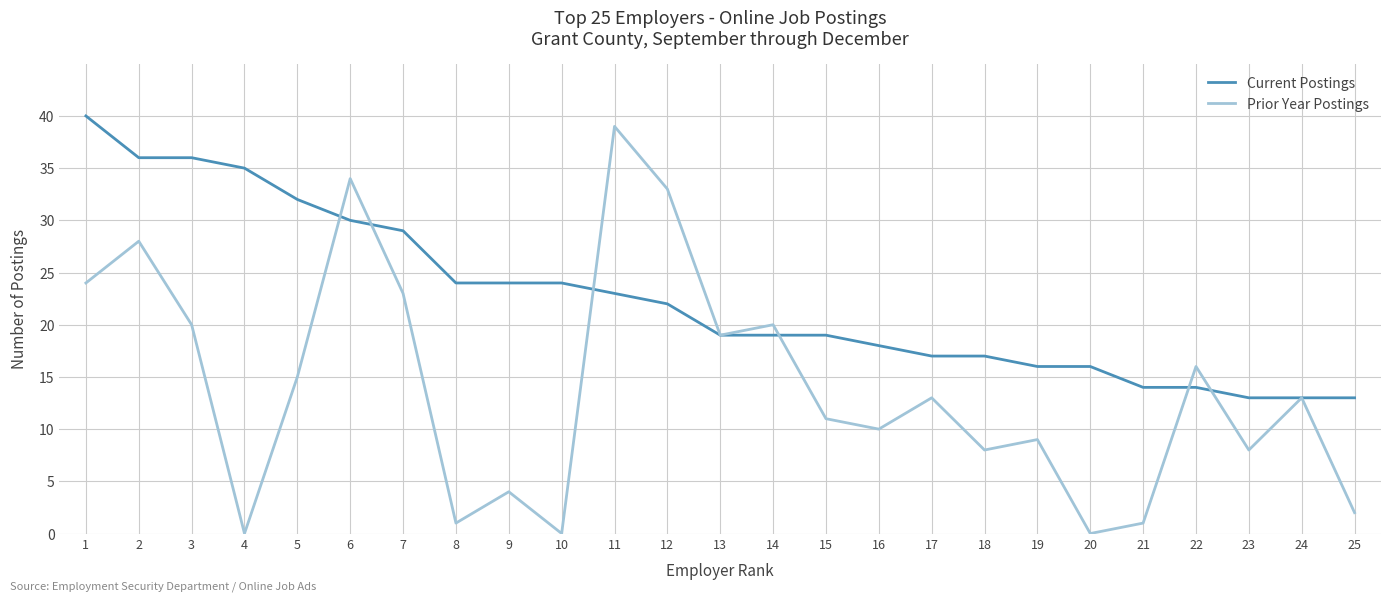

What is the highest value of the Current Postings series?

40